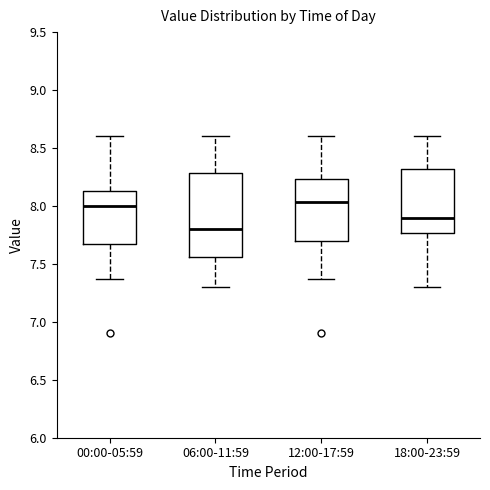

Reading left to right, read every box against the y-axis: the position of its median line, the range the box covers, and the ends of its whiskers. The values are not printed on the chart, so give them approximately, as read against the axis.

00:00-05:59: median 8.00, box 7.65 to 8.15, whiskers 7.35 to 8.60
06:00-11:59: median 7.80, box 7.55 to 8.30, whiskers 7.30 to 8.60
12:00-17:59: median 8.05, box 7.70 to 8.25, whiskers 7.35 to 8.60
18:00-23:59: median 7.90, box 7.75 to 8.30, whiskers 7.30 to 8.60